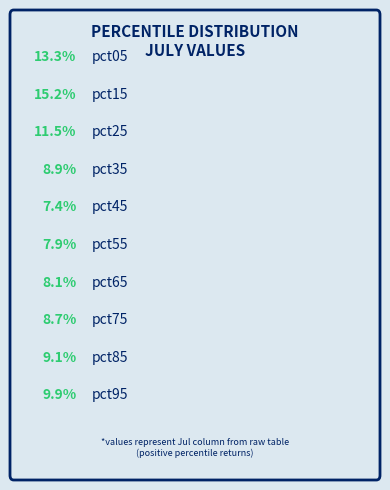

Rank the categories by value from lowest to highest.

pct45, pct55, pct65, pct75, pct35, pct85, pct95, pct25, pct05, pct15